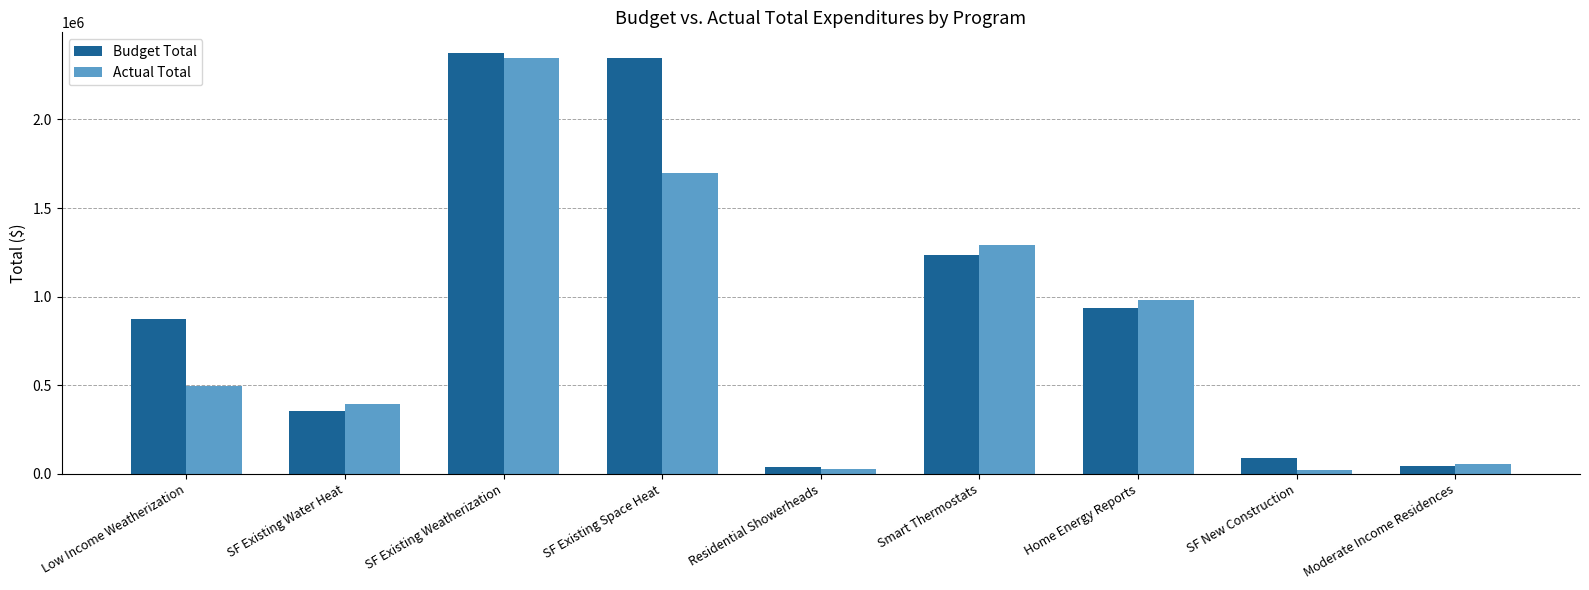

At how many categories does at least one series exceed 2001661?

2